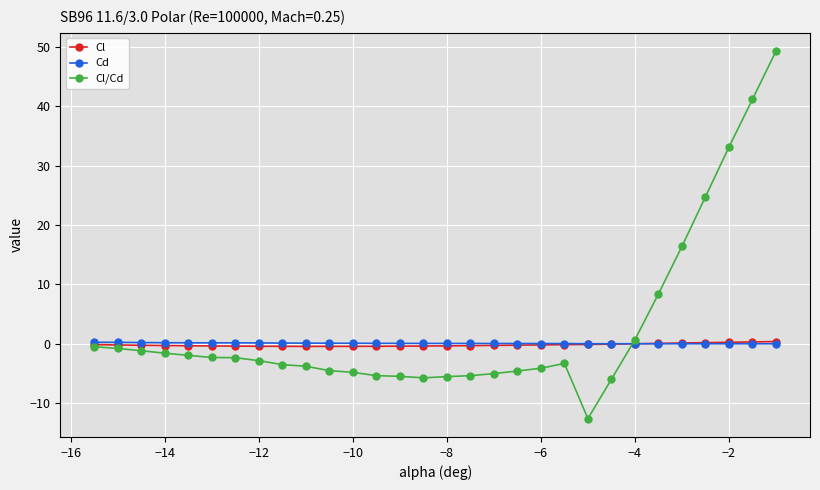

What is the value of the Cl/Cd point at the 19th from the left?

-4.6